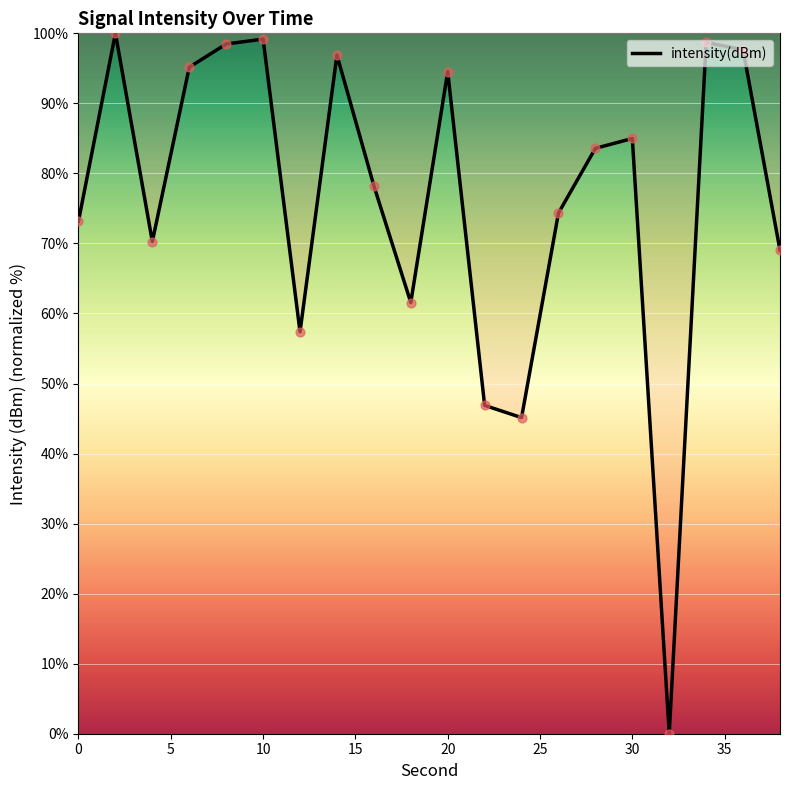

What is the greatest value displayed?

100.0